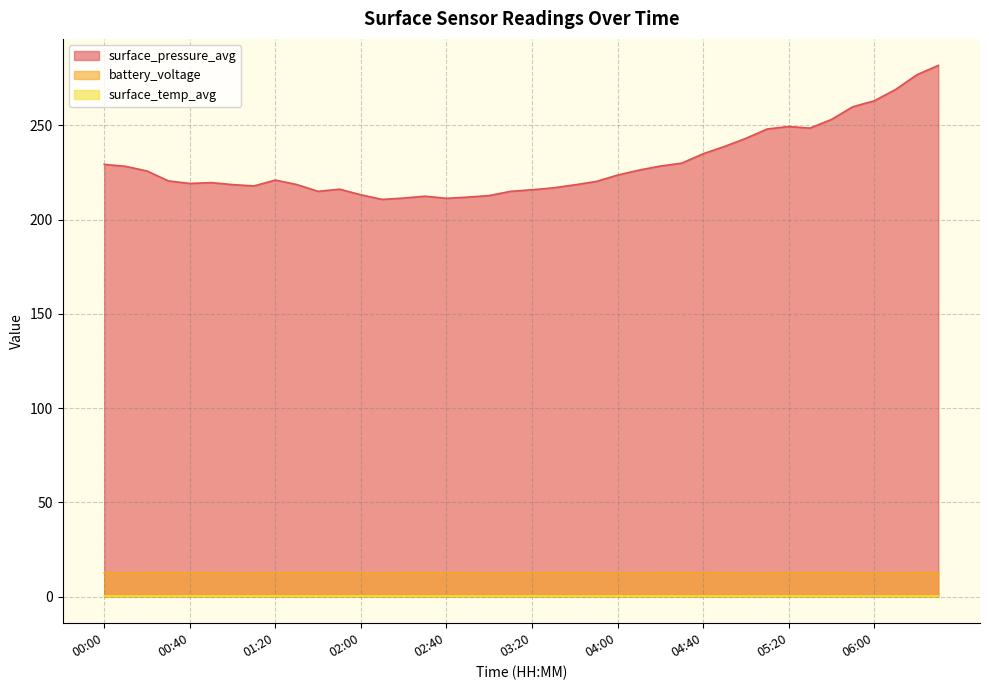

What is the spread (max minus min) of values at 02:20?

211.1